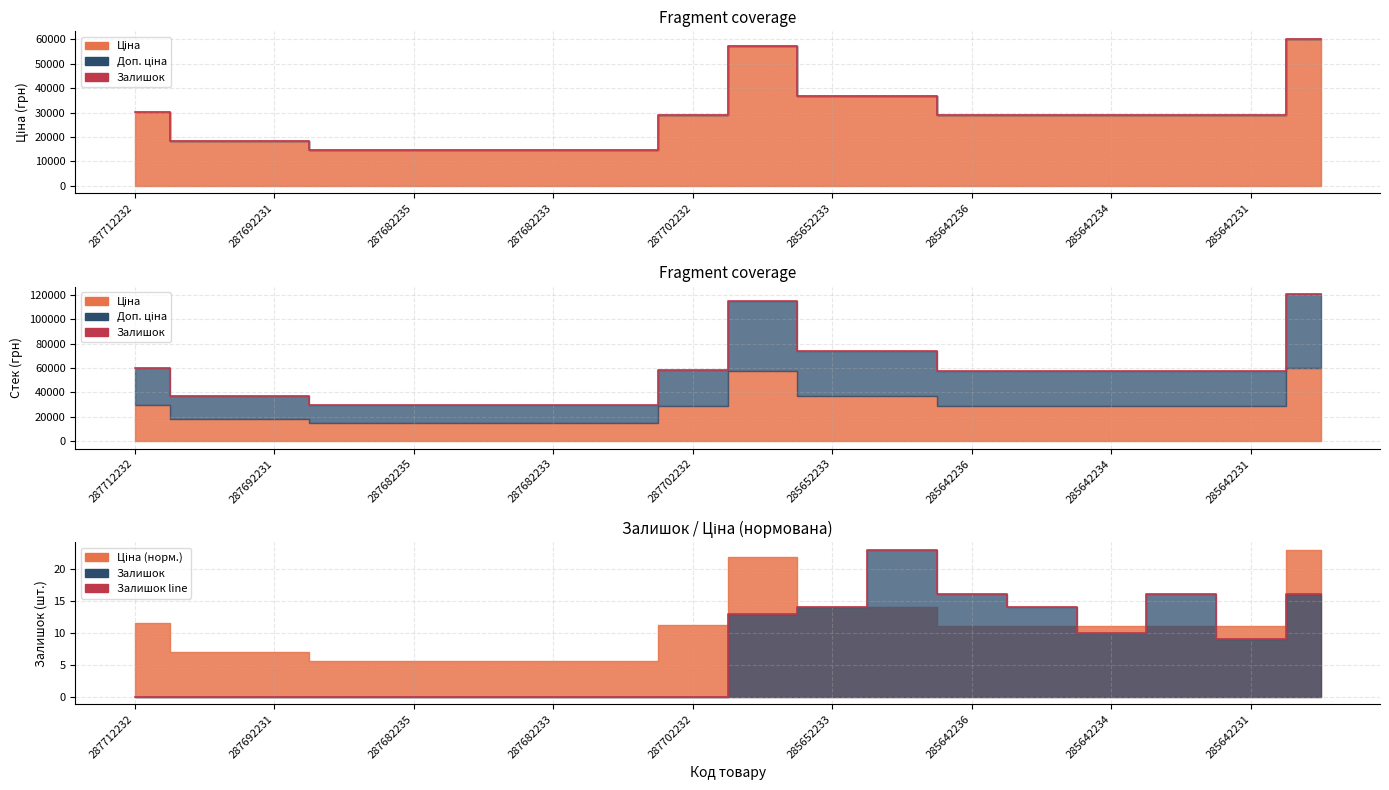

What is the difference between the highest and lowest values at 287692231?

36841.7